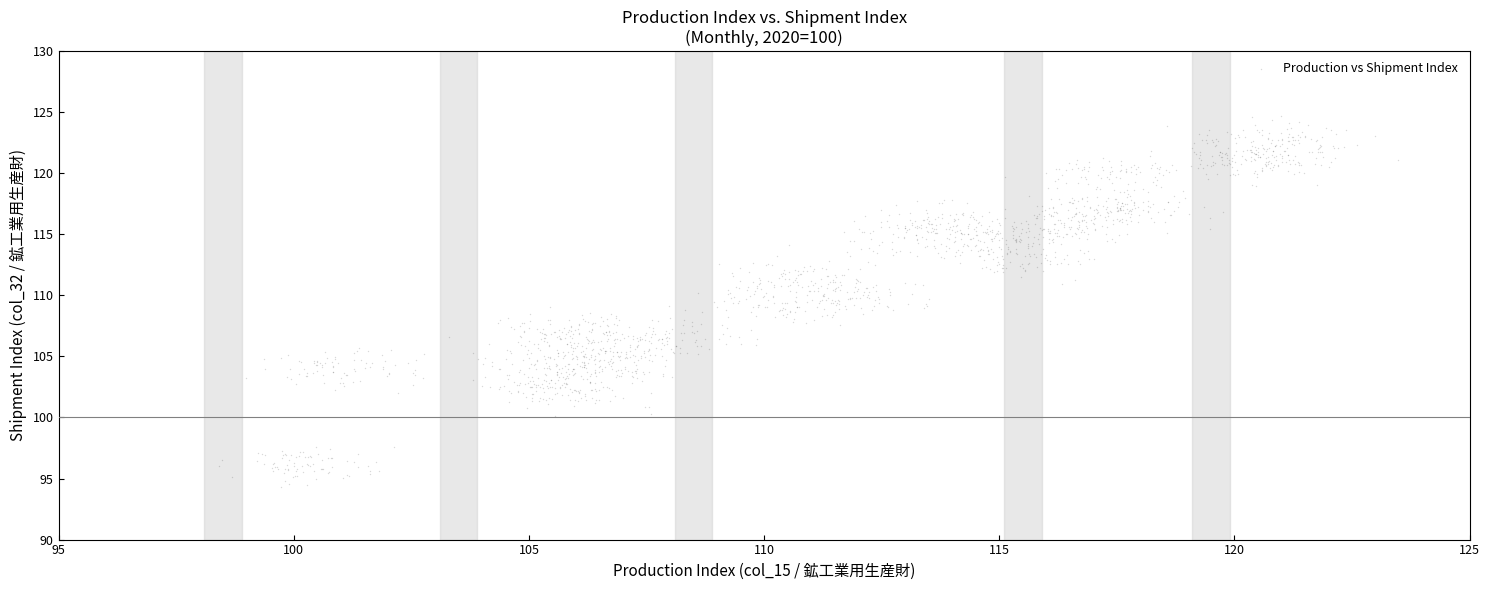

What is the range of X values (max minus min)?

25.1